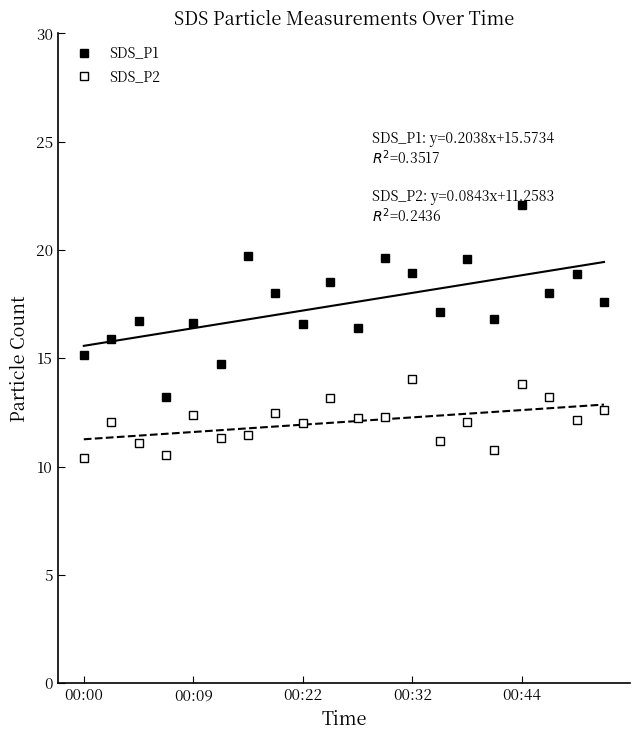

List the series in order of their overall mean, highest first.

SDS_P1, SDS_P2